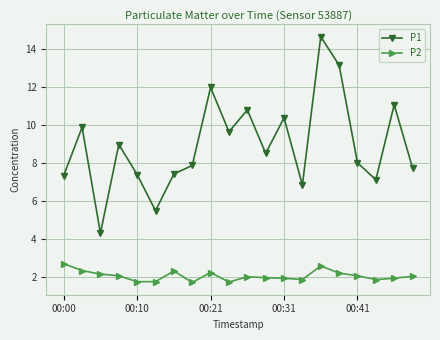

True or false: P1 and P2 intersect in this chart.

False